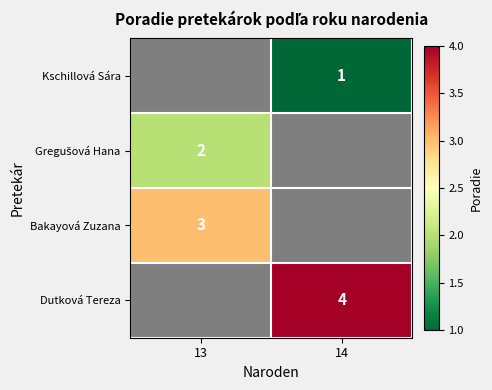

True or false: Bakayová Zuzana has a value of 5 at 13.

False